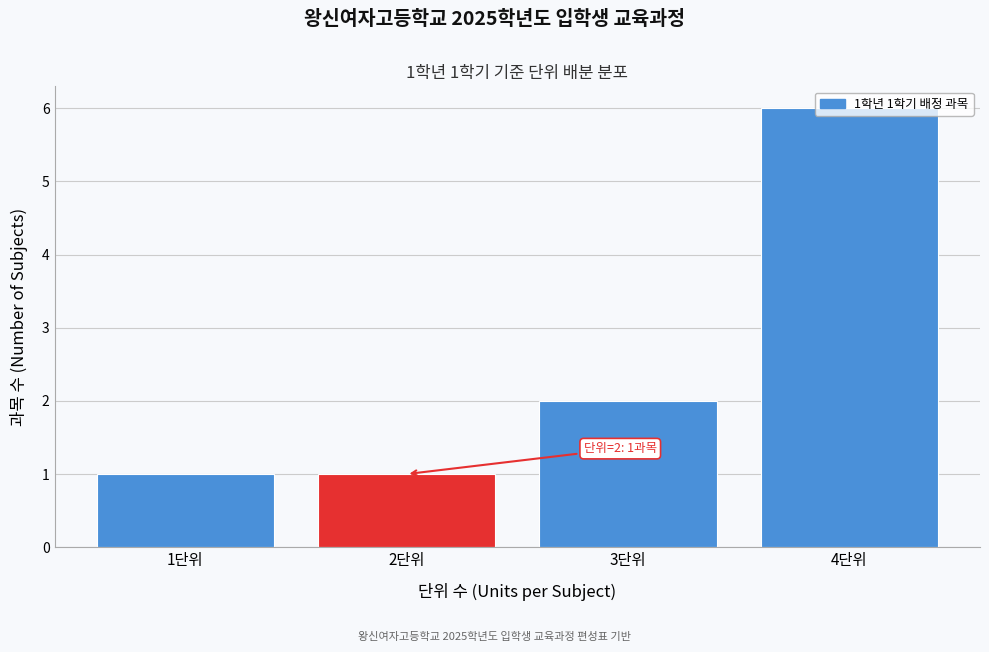

What is the label of the 4th bar from the right?

1단위